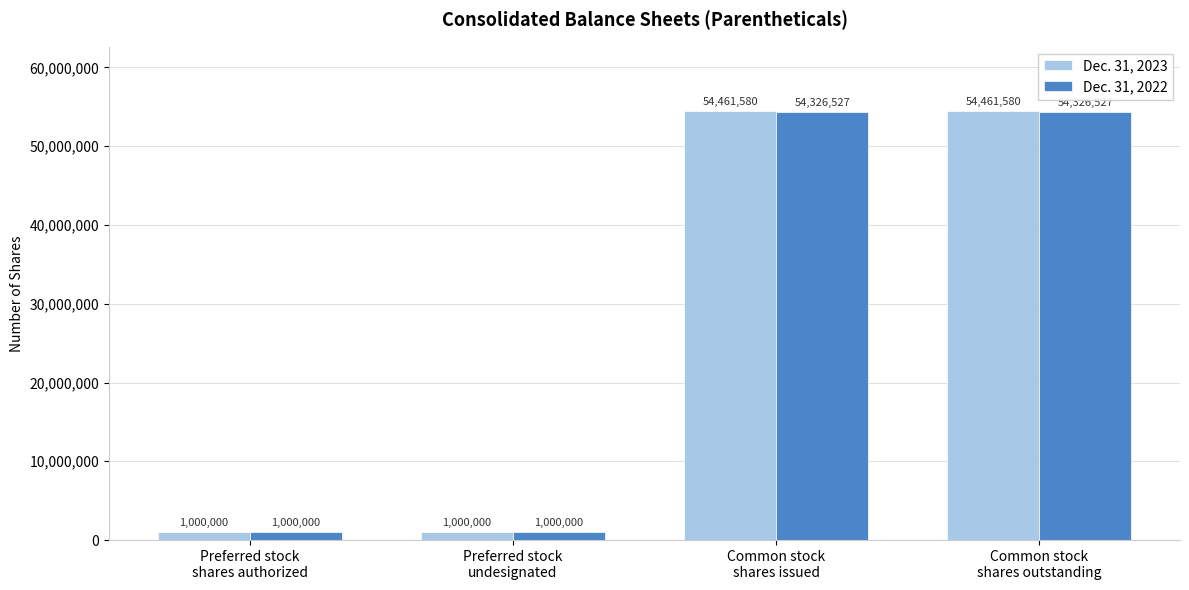

Read the Dec. 31, 2022 value at Preferred stock
shares authorized, to the nearest 50.

1000000